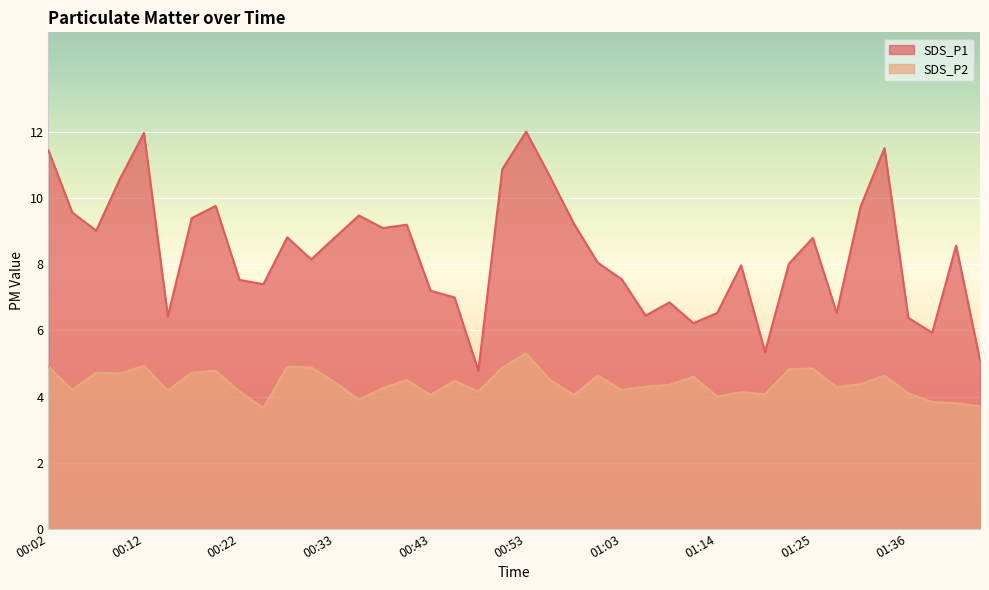

Which has a higher value, 01:28 or 01:00?

01:00